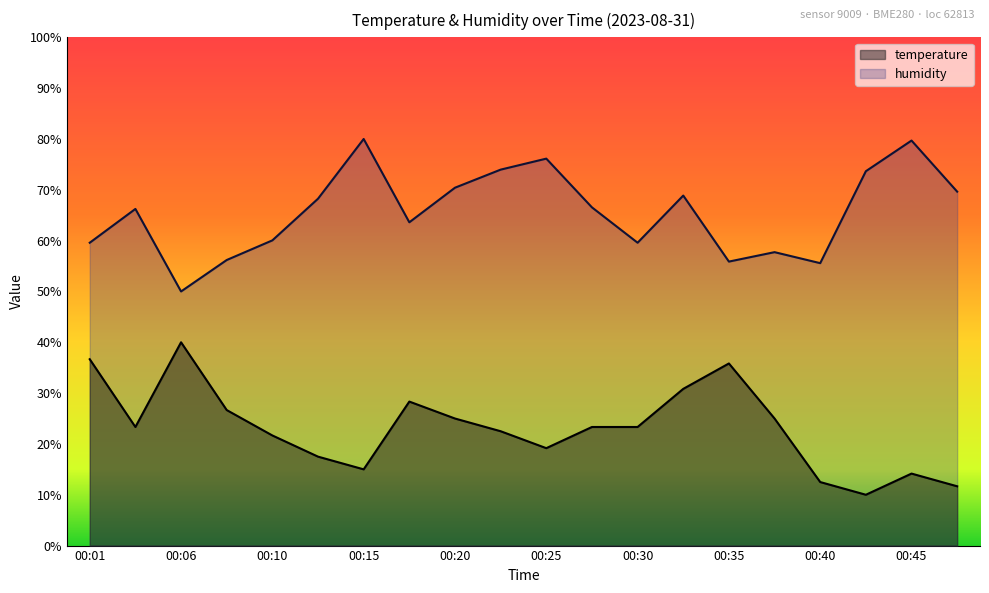

At how many categories does at least one series exceed 66?

11